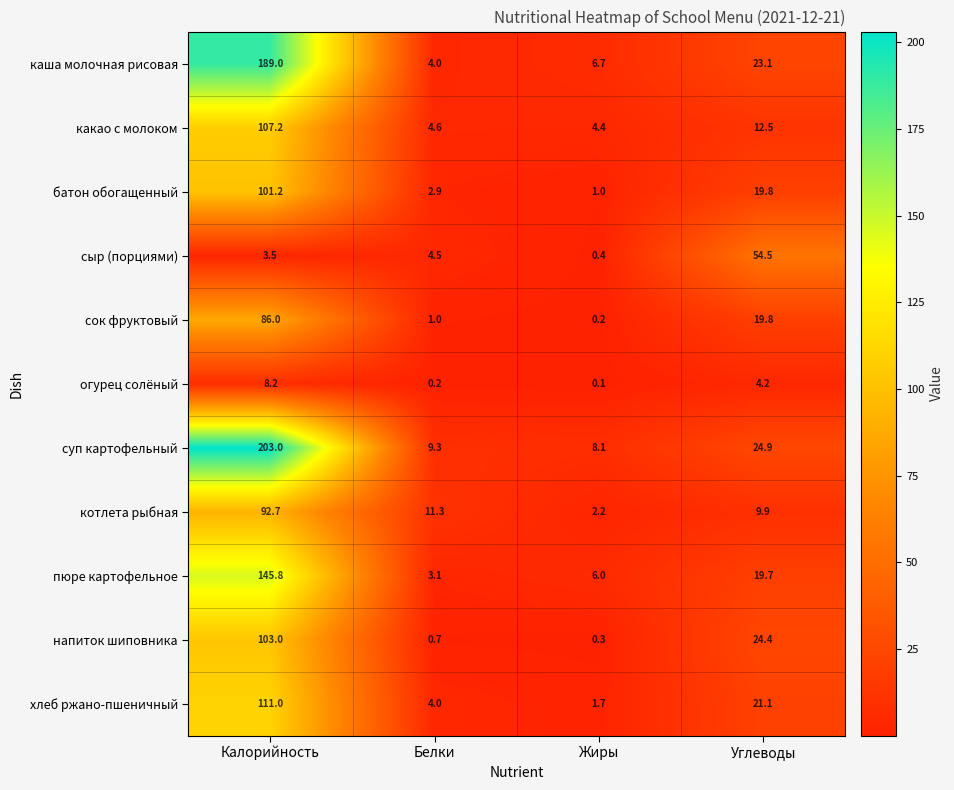

What is the total value across all series at Углеводы?

233.9